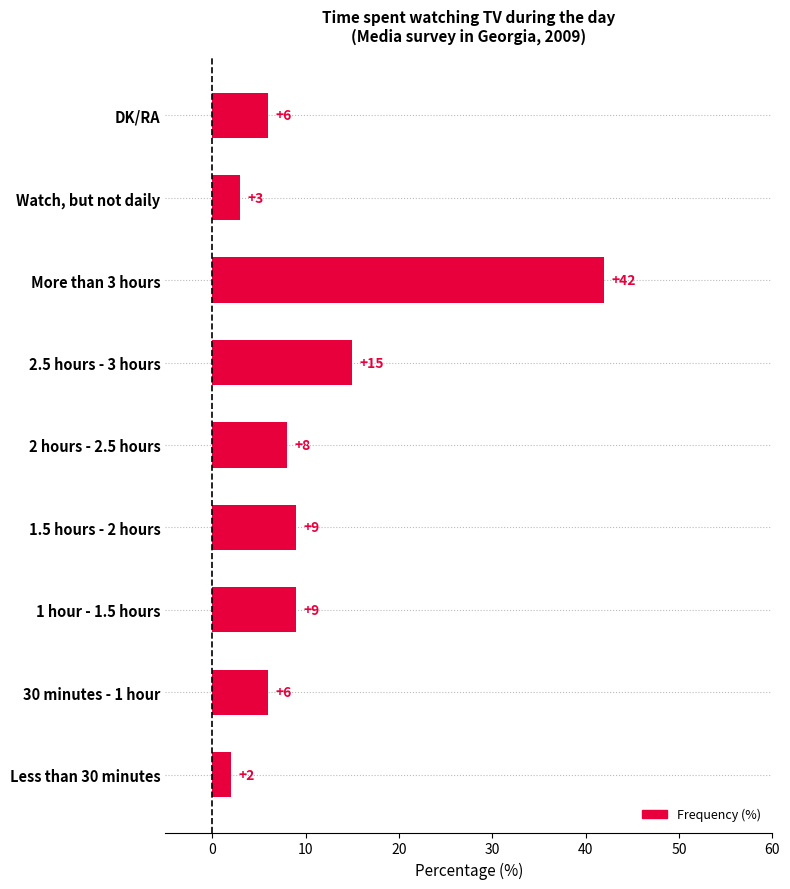

Which category has the lowest value across all series?

Less than 30 minutes